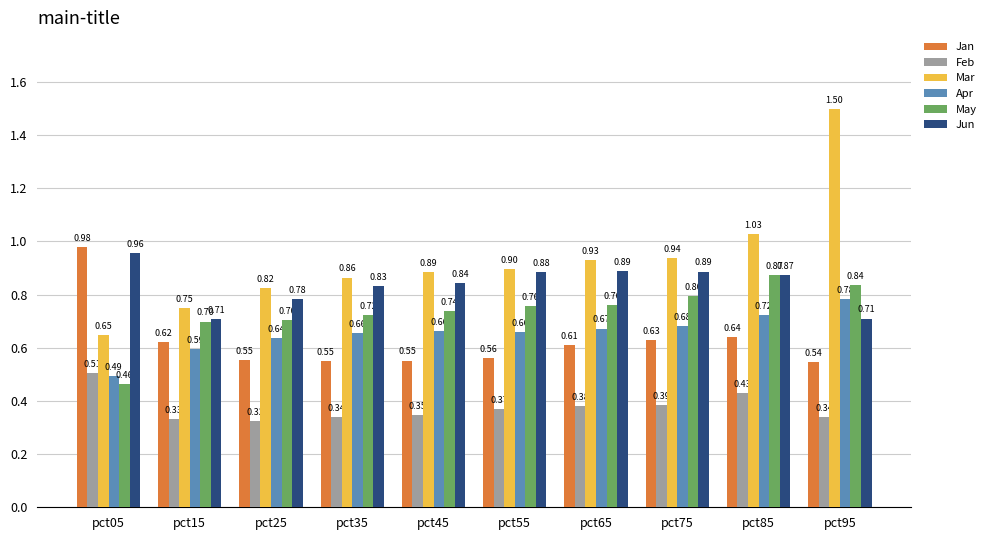

Does the chart contain any negative values?

No